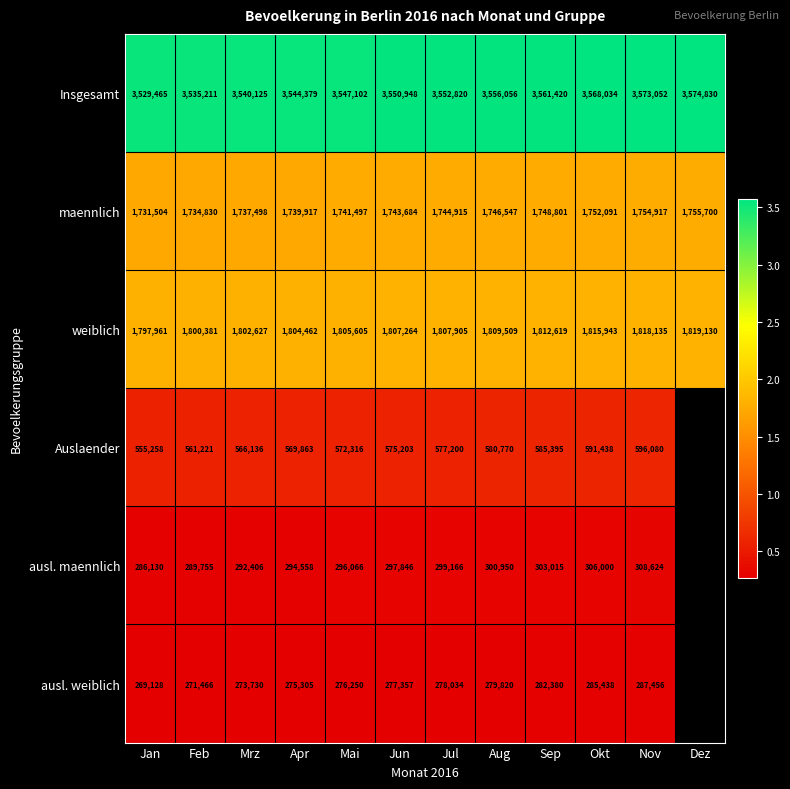

Is it true that weiblich equals 496004.4 at Jun?

False